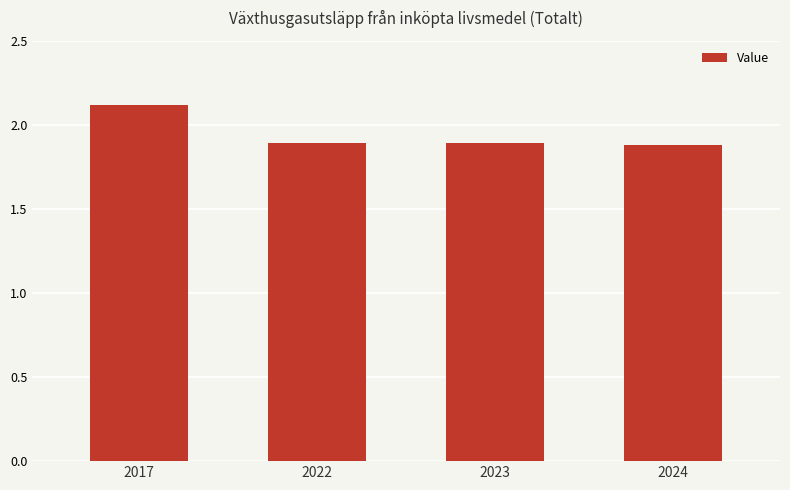

What is the smallest value displayed?

1.9